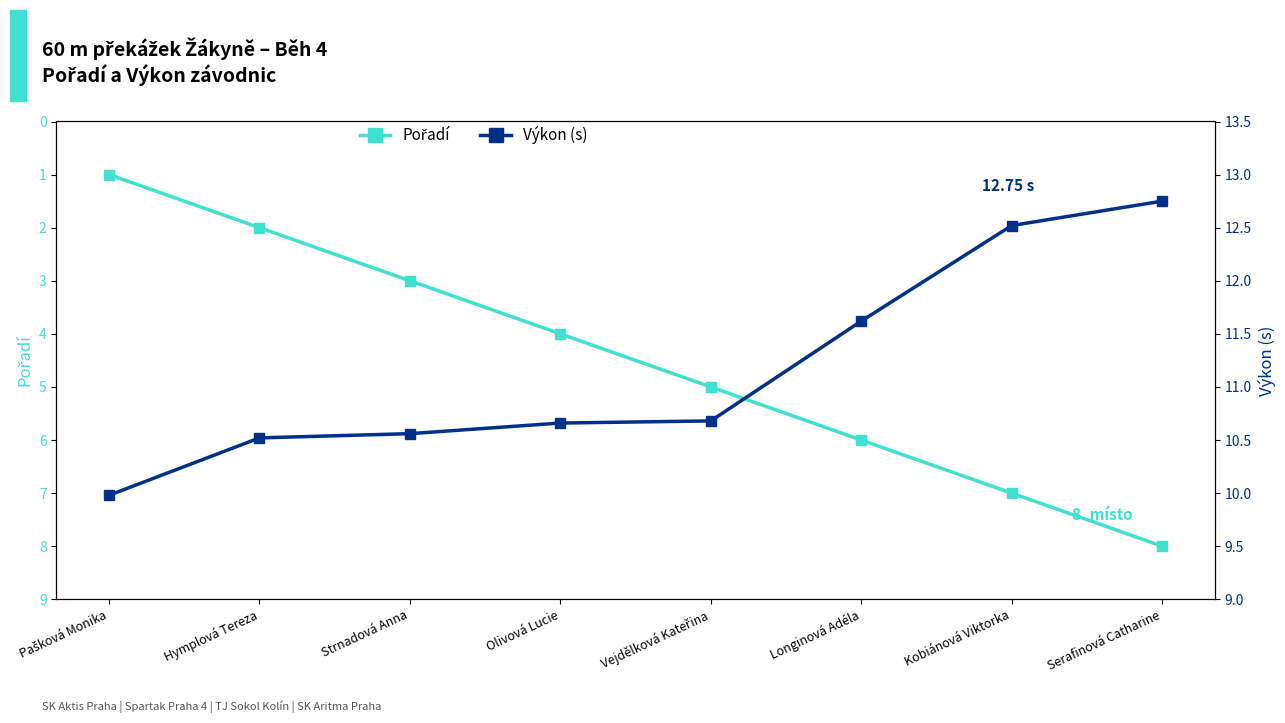

What is the value of the Výkon (s) point at the 5th from the left?

10.7